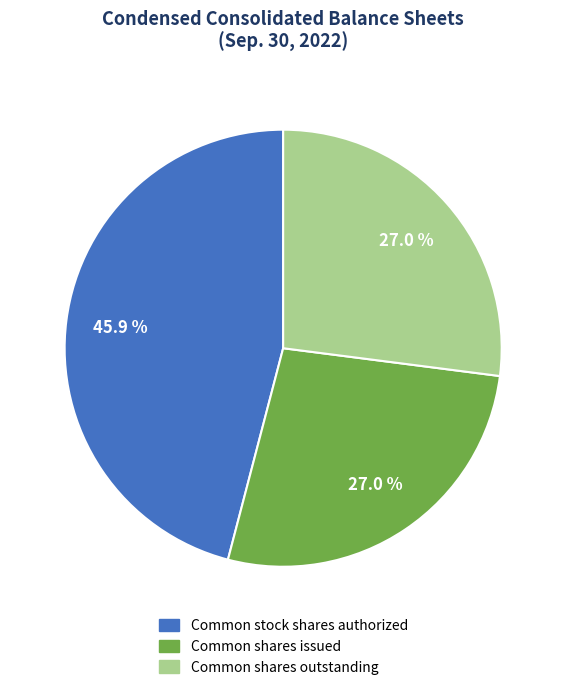

To the nearest percent, what is the combined percentage of Common shares issued and Common stock shares authorized?

73%